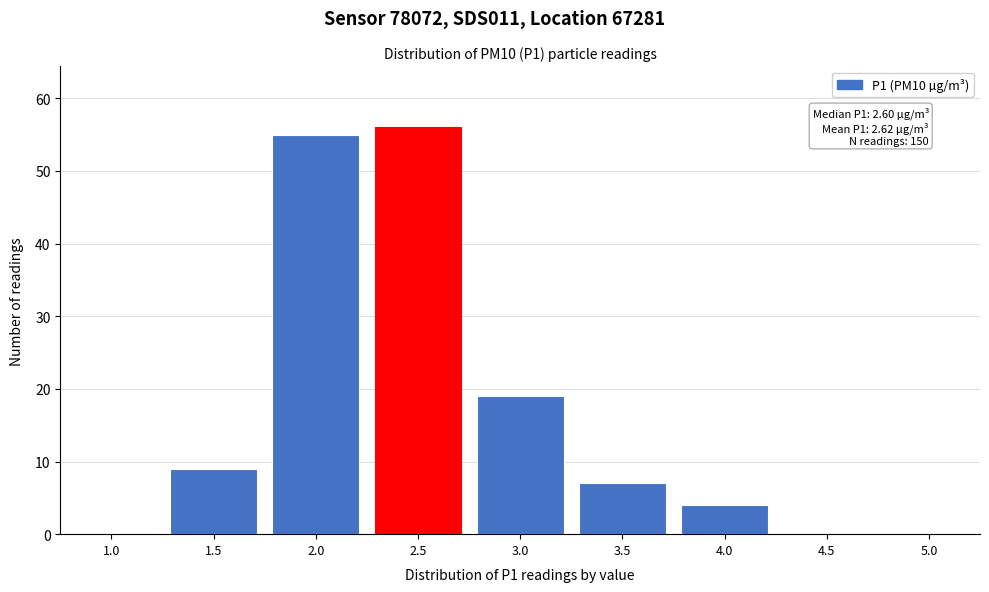

Reading left to right, what are all the values shown in this chart?

1.0=0	1.5=9	2.0=55	2.5=56	3.0=19	3.5=7	4.0=4	4.5=0	5.0=0